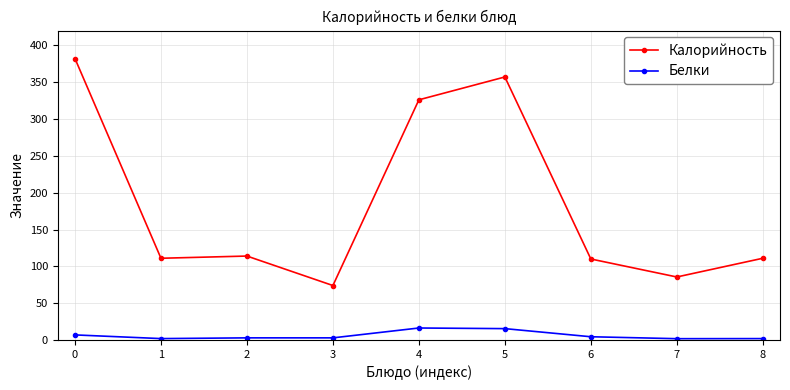

What is the difference between the maximum and second lowest values in the Белки series?

14.4